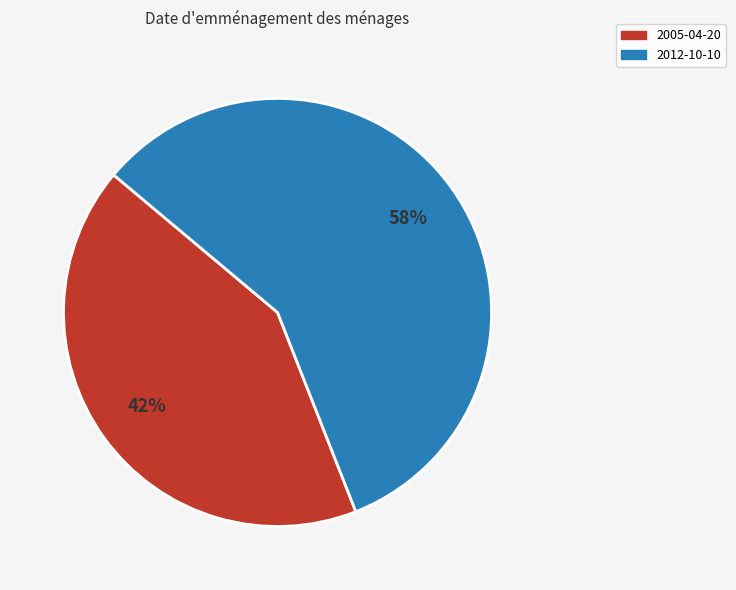

To the nearest percent, what is the average slice percentage?

50%